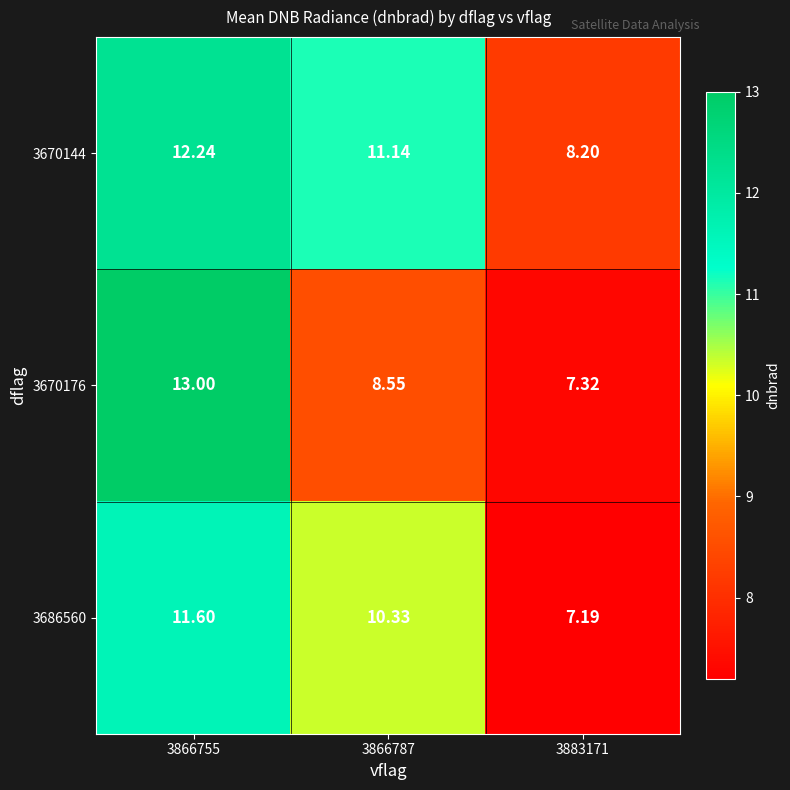

Is the value of 3670144 at 3866755 greater than the value of 3670176 at 3883171?

Yes